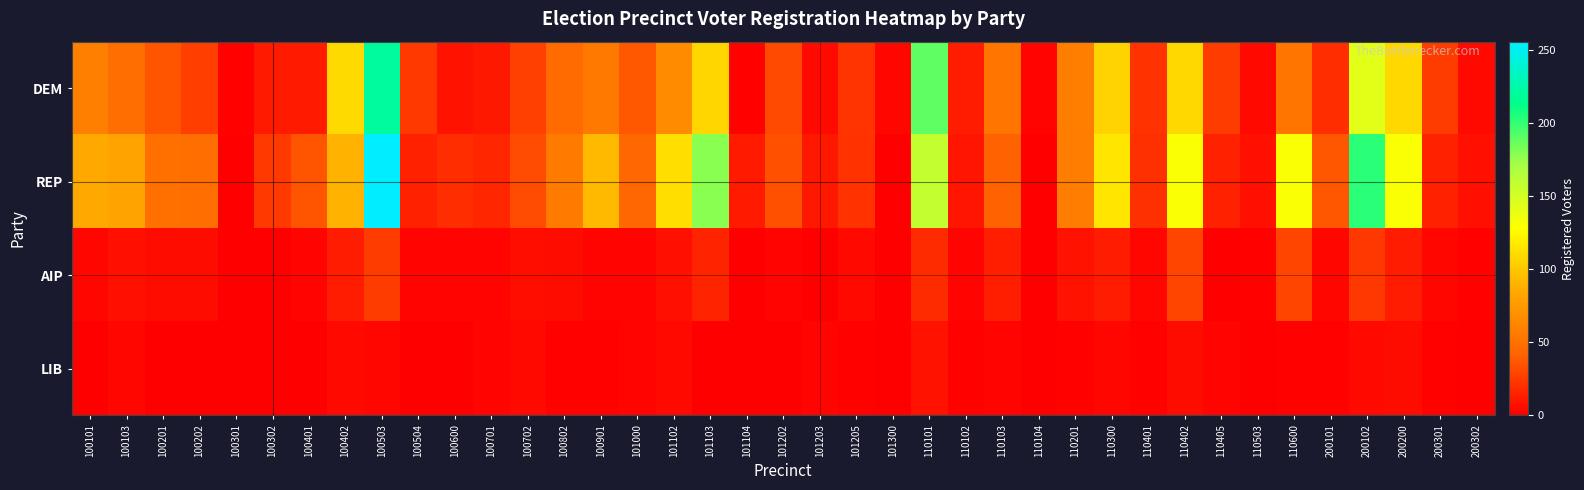

Which has a higher value, 100701 or 110201?

110201